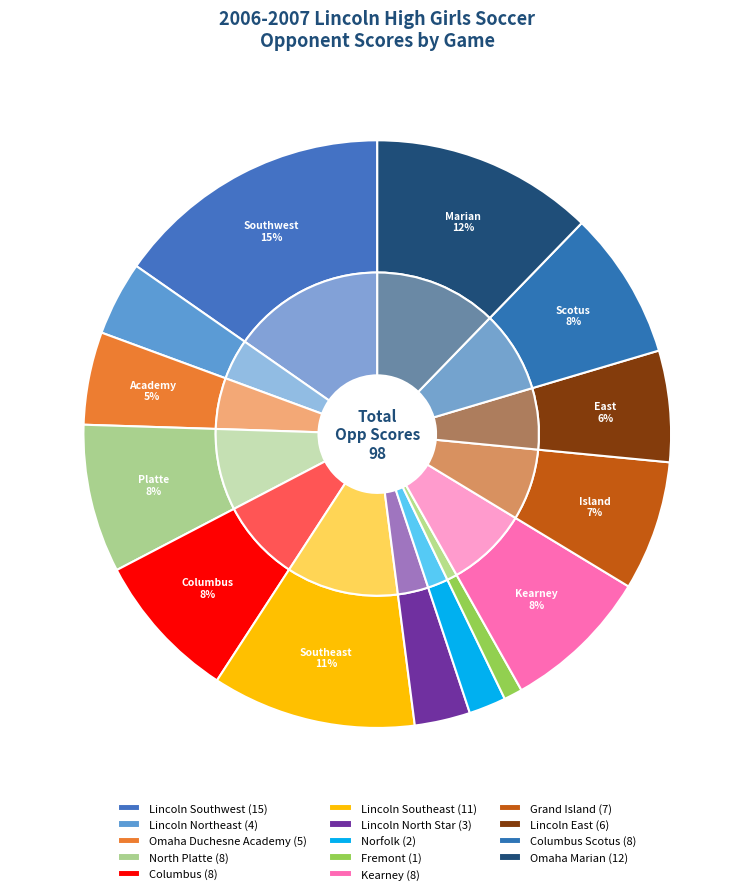

To the nearest percent, what is the combined percentage of Lincoln Southeast and Grand Island?

18%